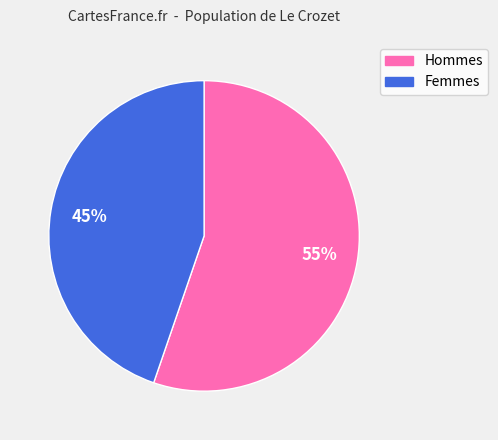

Does any single category account for the majority?

Yes